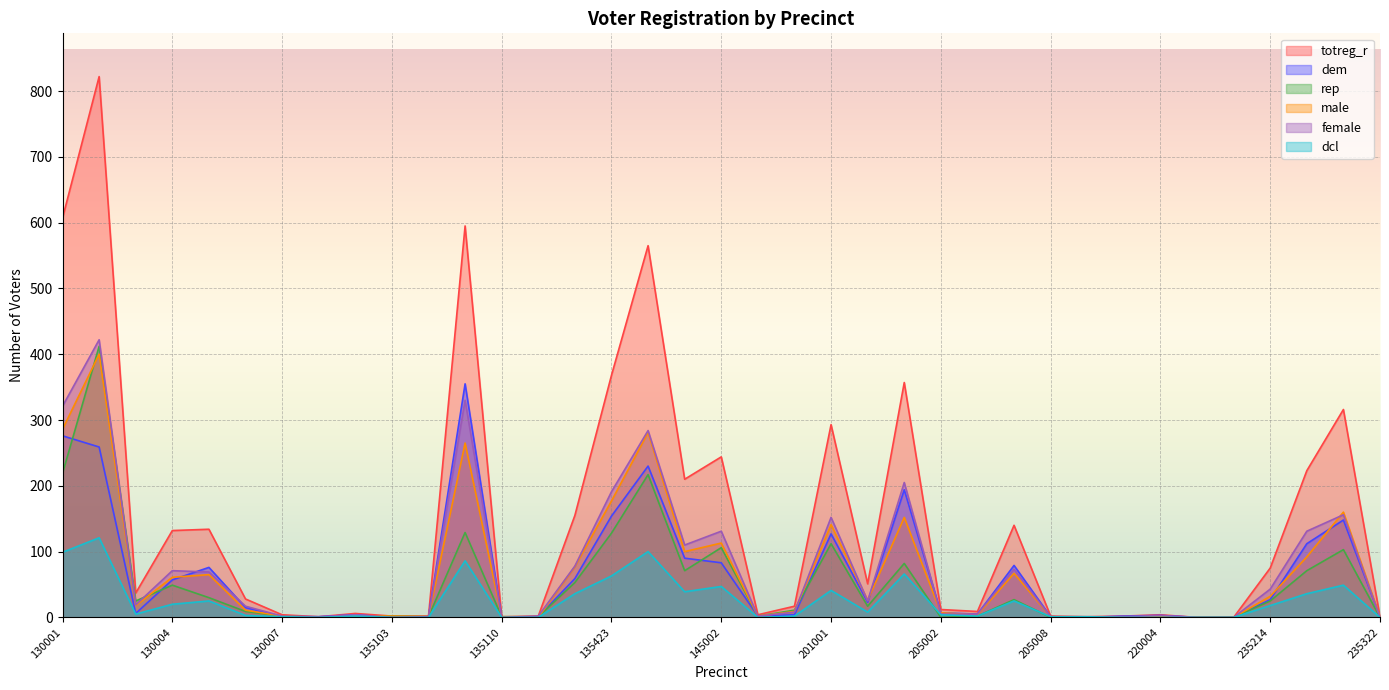

Rank the series at 135317 from highest to lowest value.

totreg_r, female, dem, rep, male, dcl